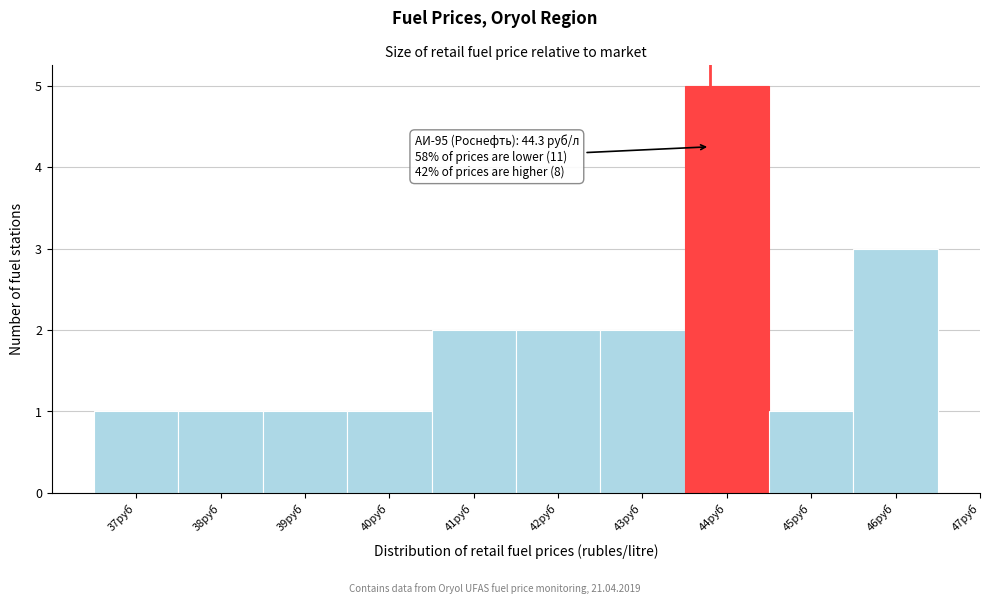

Reading left to right, extract all data points from this chart.

37руб=1	38руб=1	39руб=1	40руб=1	41руб=2	42руб=2	43руб=2	44руб=5	45руб=1	46руб=3